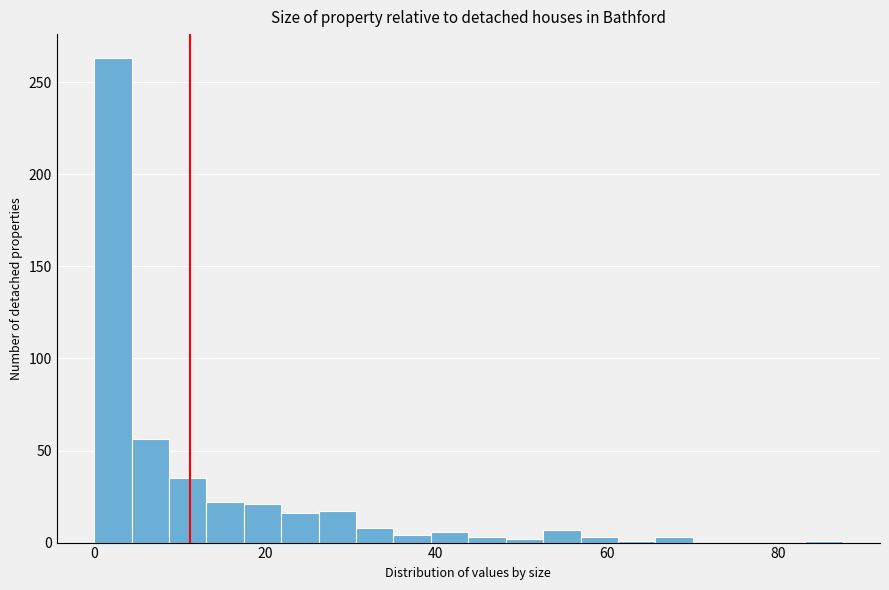

Around what value on the x-axis is the tallest bar? Give the approximate position of its centre, as read against the axis.

2